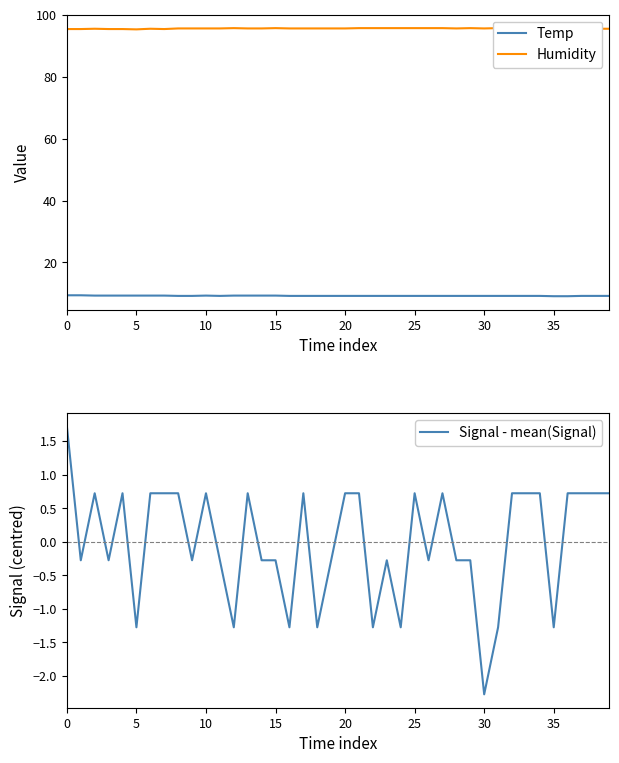

What is the sum of the Temp values at 35 and 22?

18.3